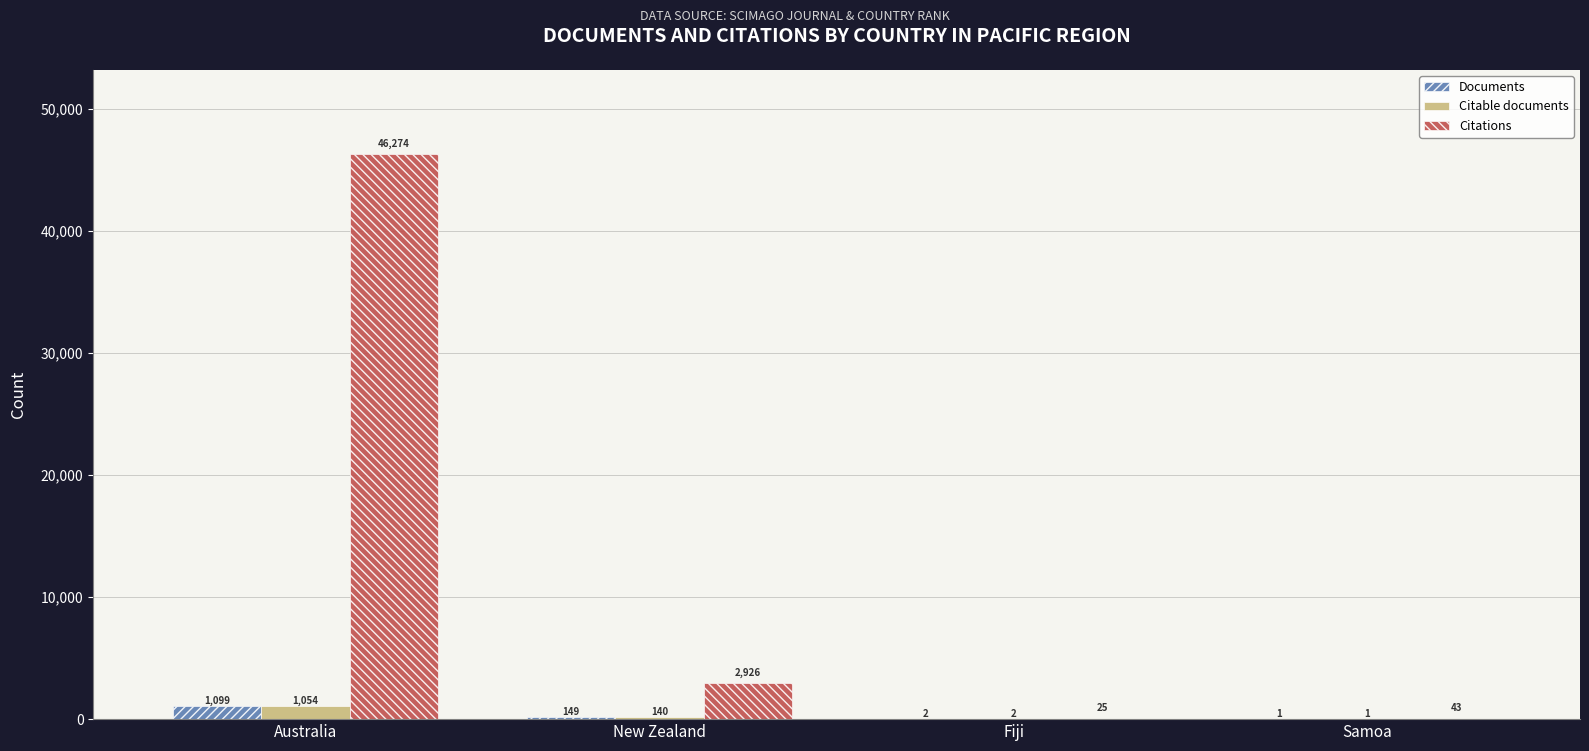

What are all the series names shown in the legend?

Documents, Citable documents, Citations